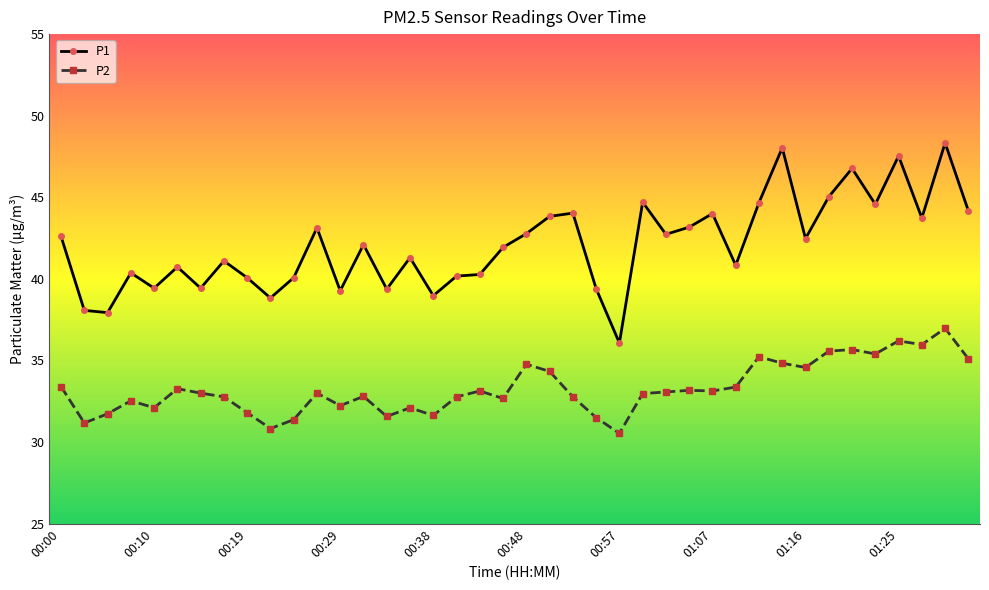

Which series has the largest total across all categories?

P1